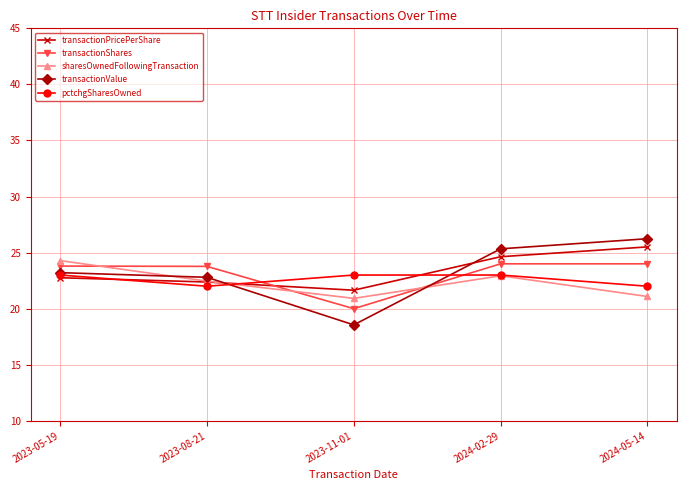

At how many categories does at least one series exceed 21?

5